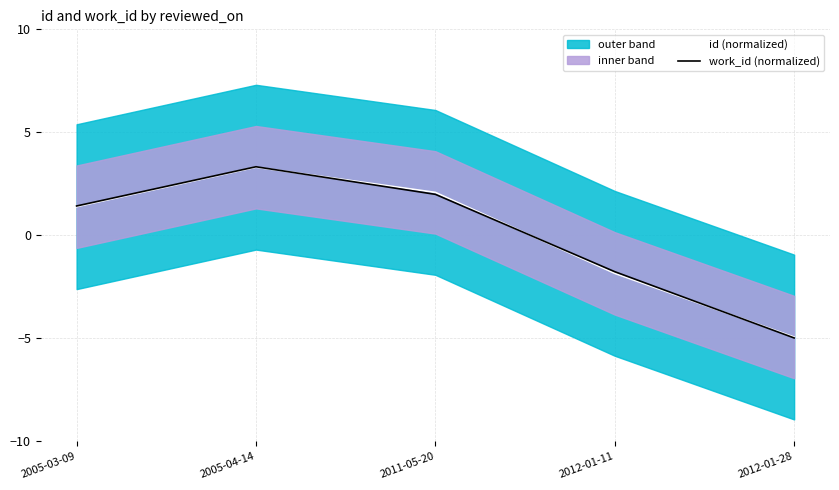

Where is work_id (normalized) nearest to the value 0?

2005-03-09